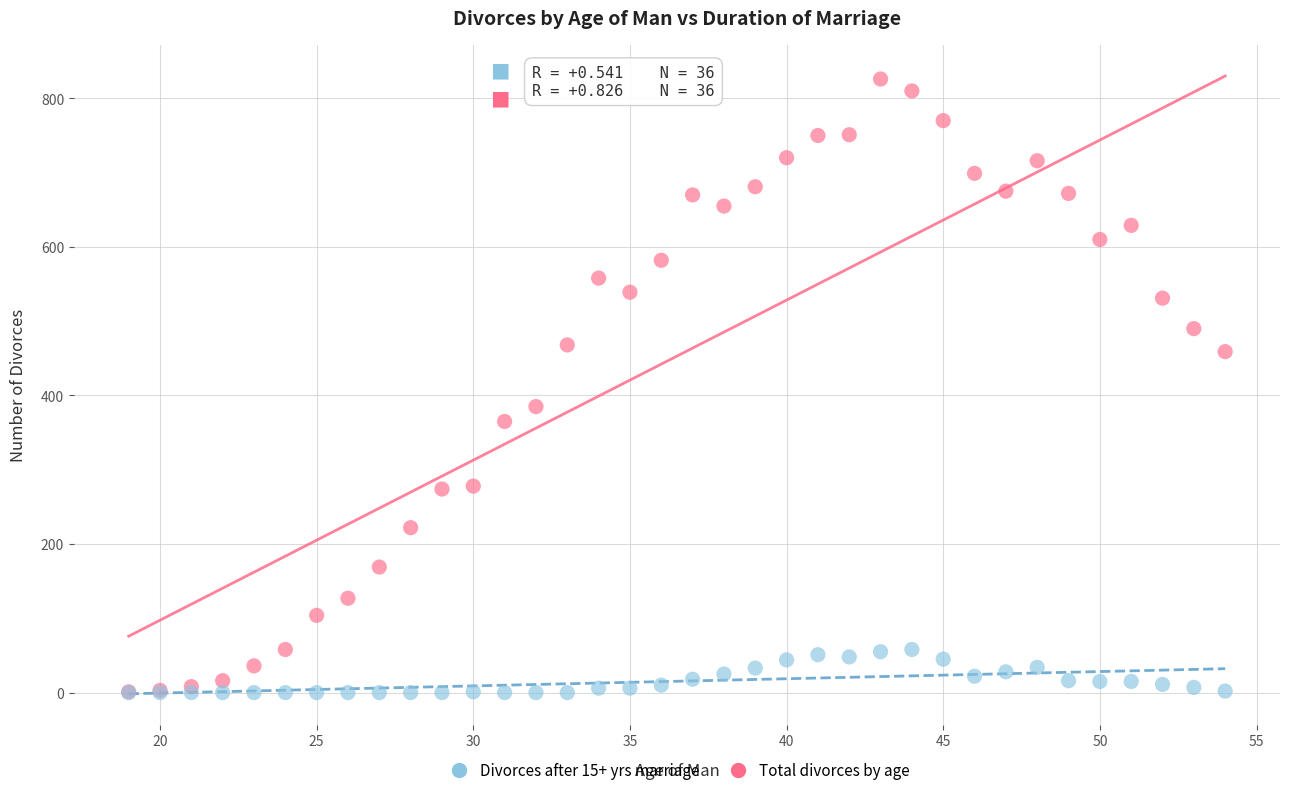

What are all the series names shown in the legend?

Divorces after 15+ yrs marriage, Total divorces by age